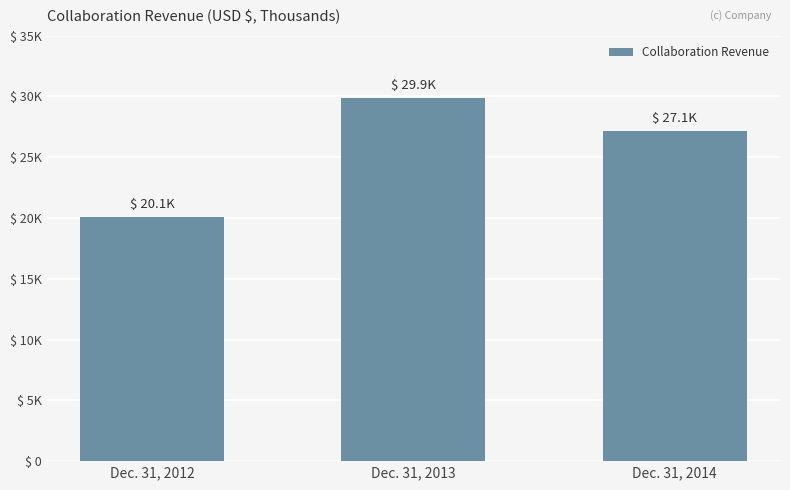

Is it true that the value at Dec. 31, 2014 is 39232?

False